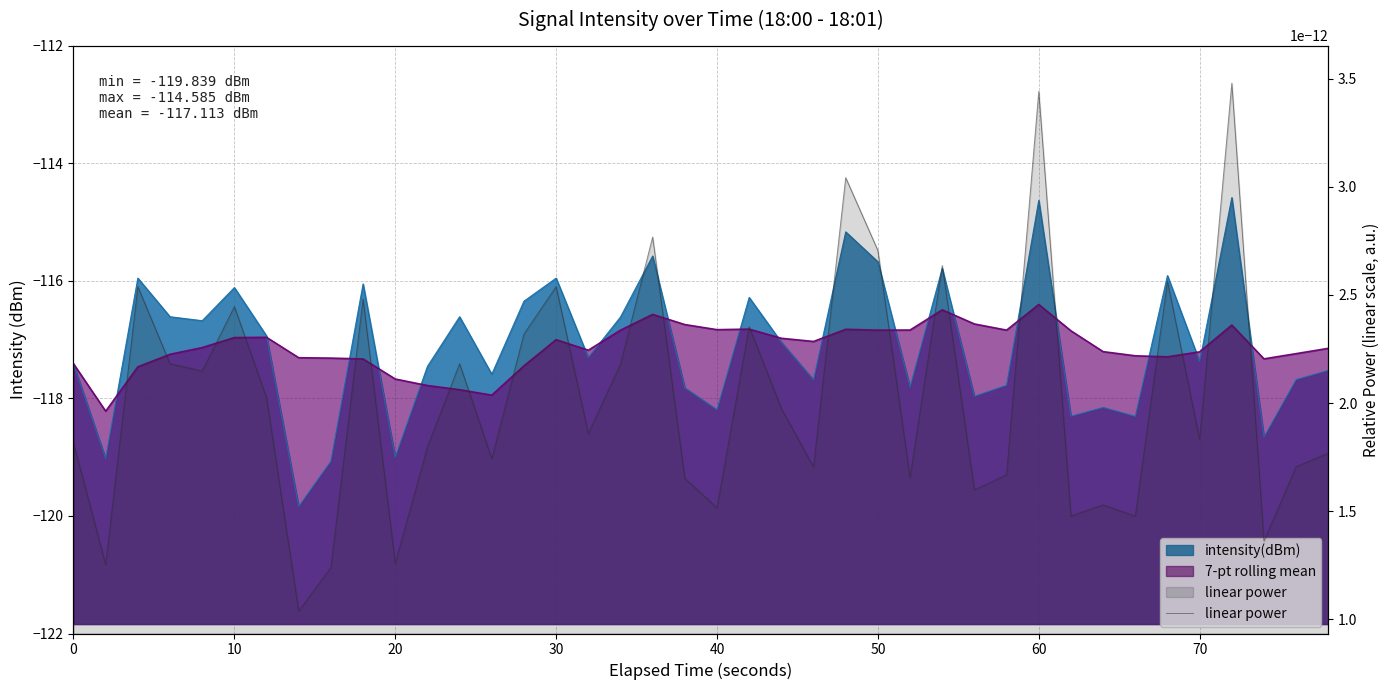

What is the smallest value displayed?

-119.8